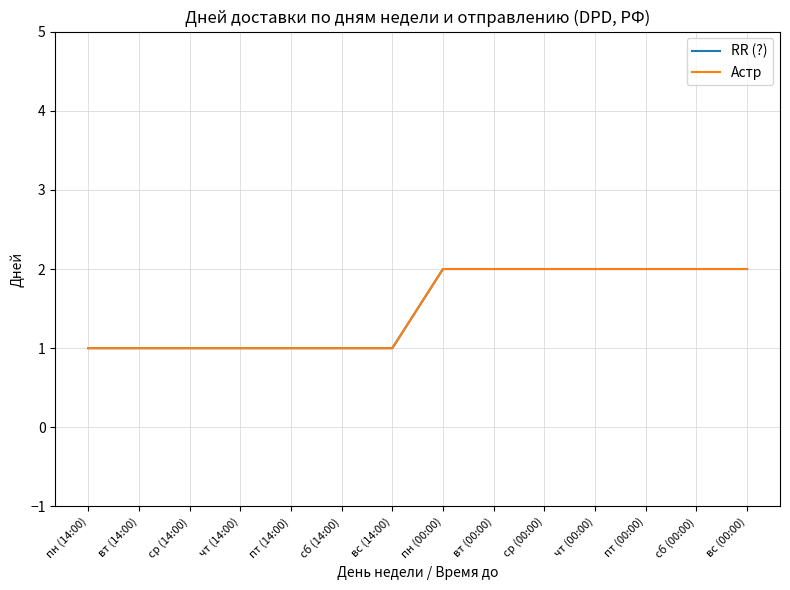

What is the value of the RR (?) point at the 13th from the left?

2